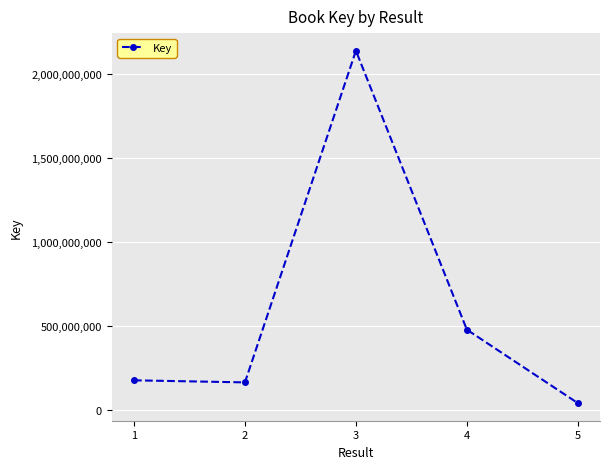

Where is the first local minimum?

2